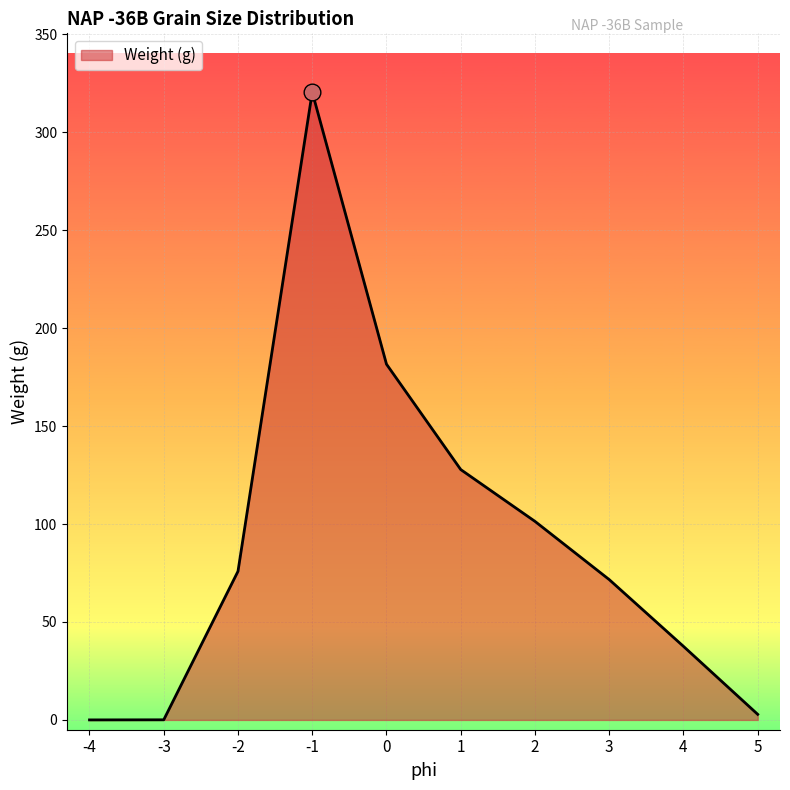

Does the chart display data point markers on the line(s)?

No